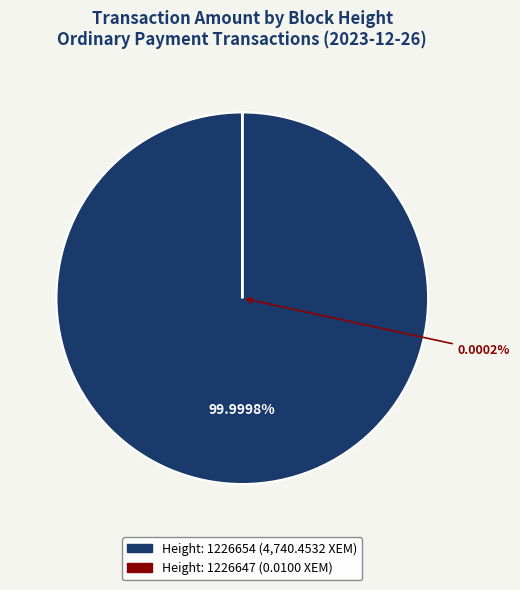

The 1226654 slice represents 100% of the pie. True or false?

True